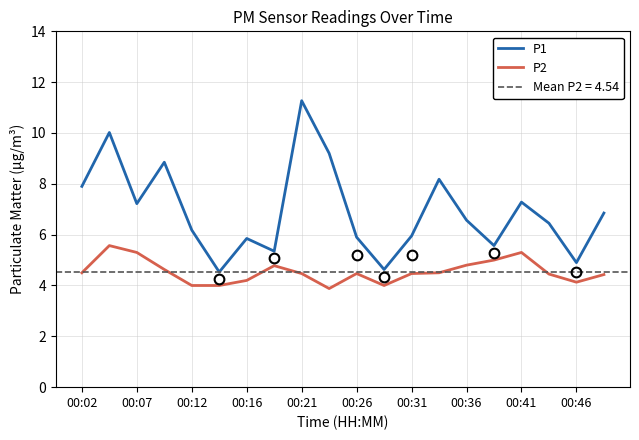

True or false: P1 and P2 intersect in this chart.

False